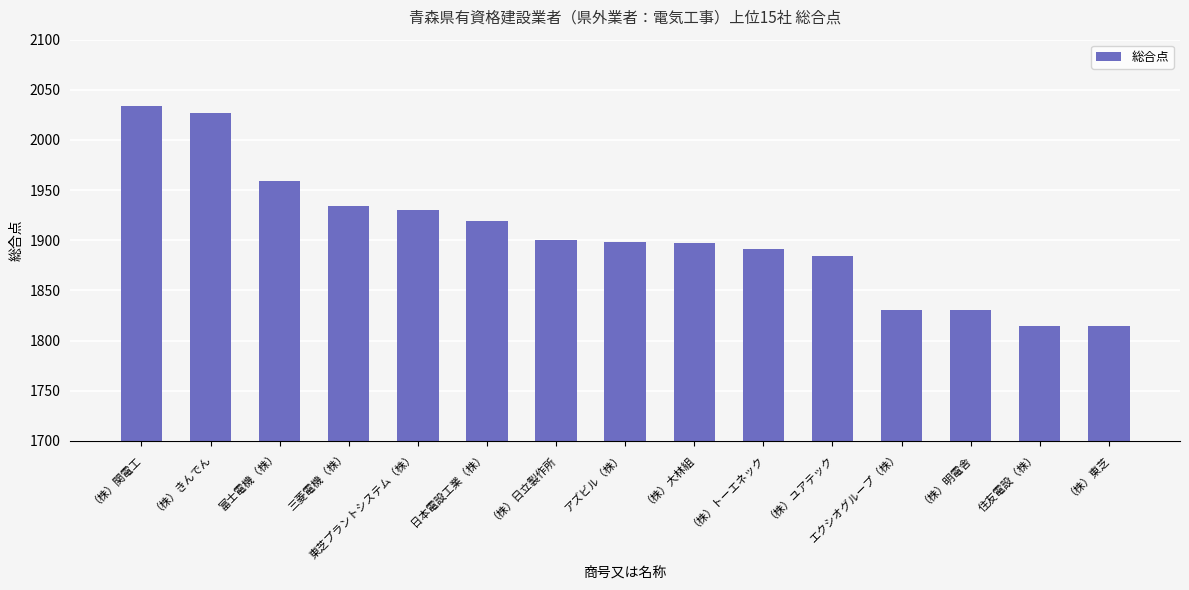

What is the ratio of the value at （株）大林組 to the value at （株）明電舎?

1.0